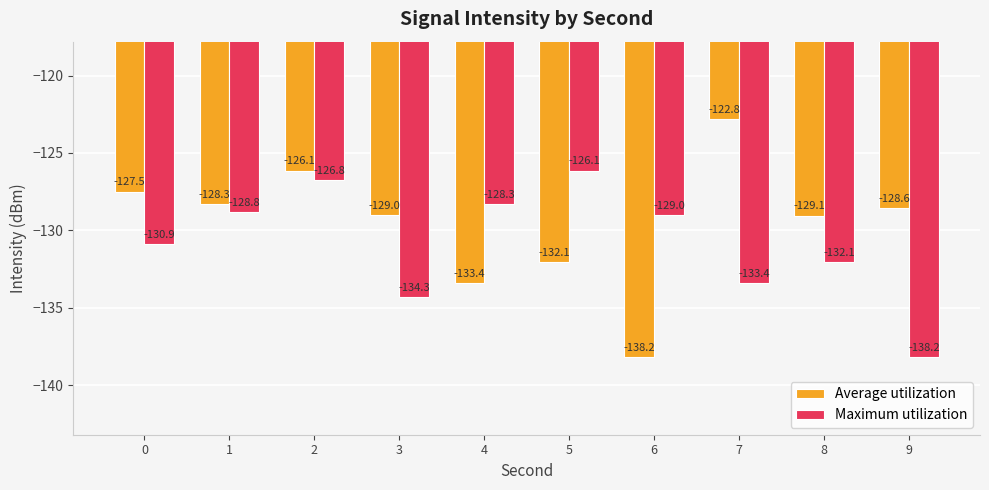

Does the chart contain stacked bars?

No